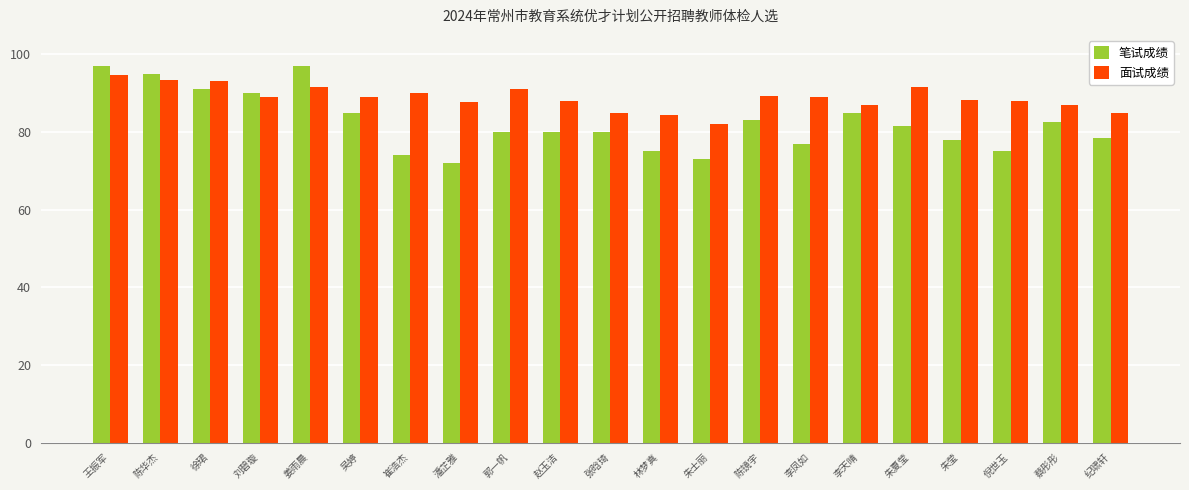

Where does the 笔试成绩 series first go above 80?

王振军